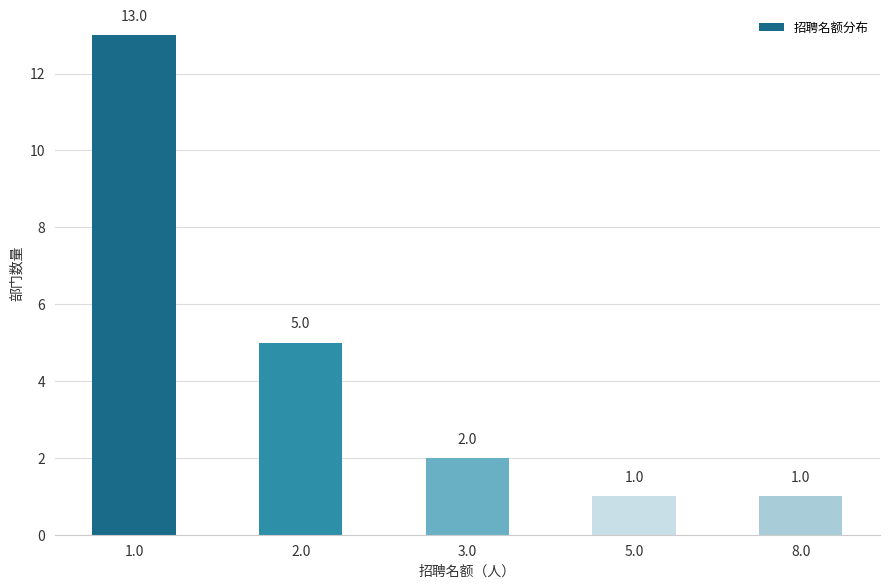

What is the ratio of the value at 8.0 to the value at 2.0?

0.2